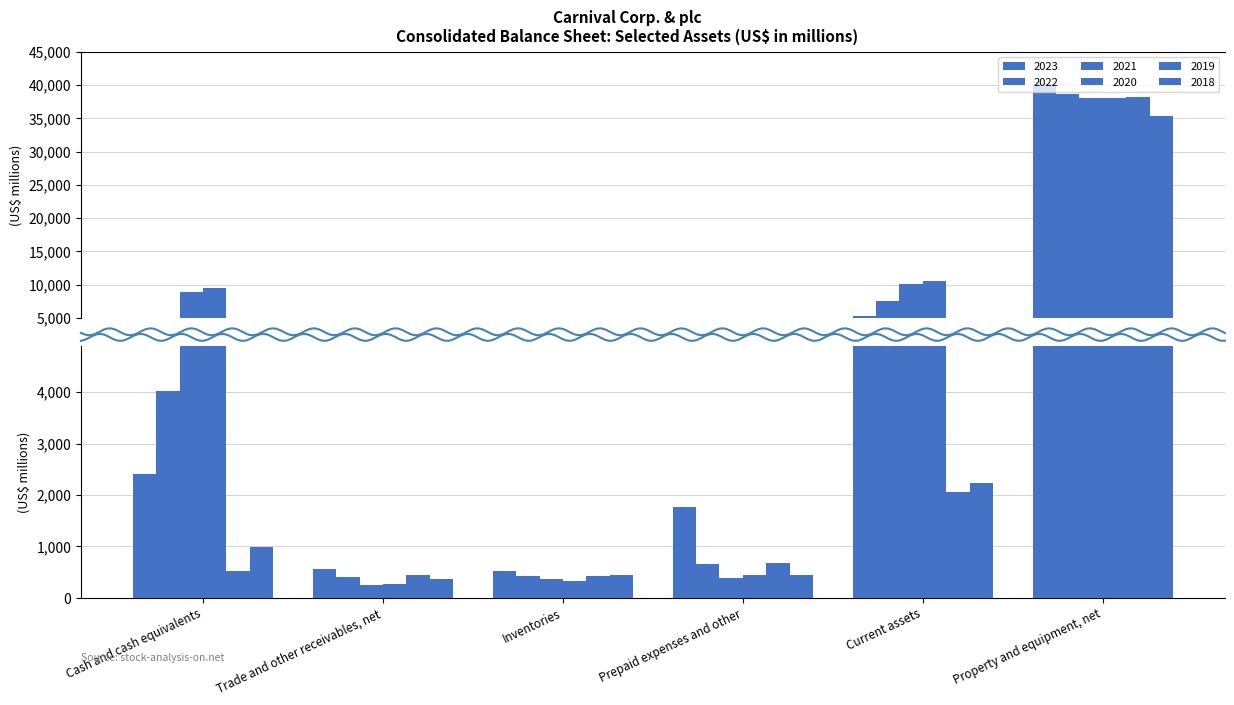

What is the lowest value of the 2021 series?

246